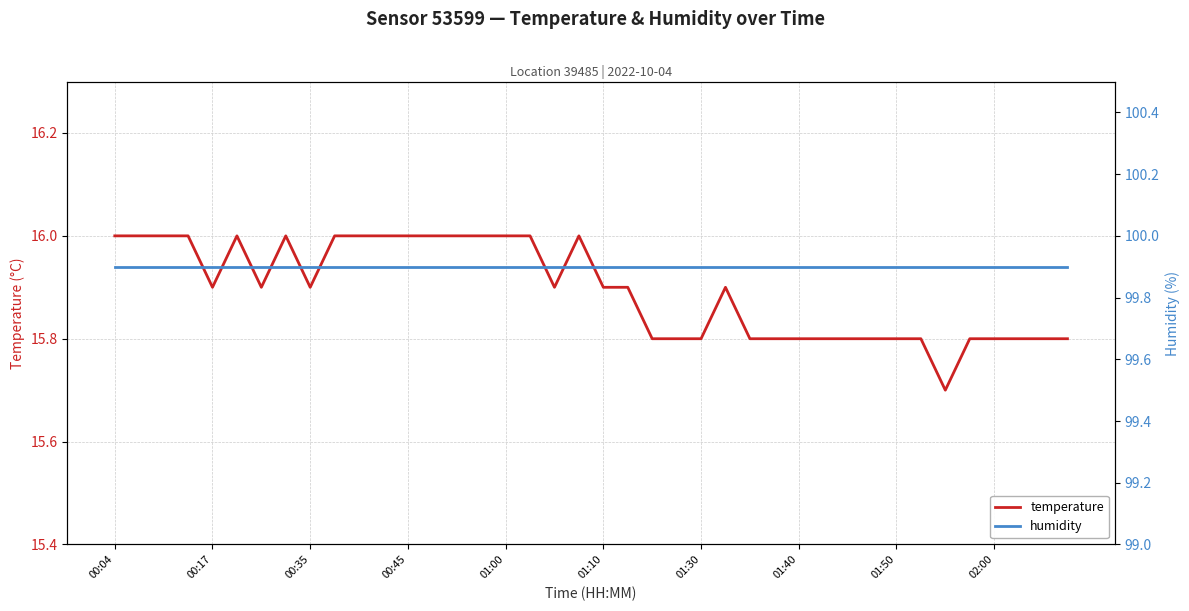

How many distinct data groups are displayed?

2